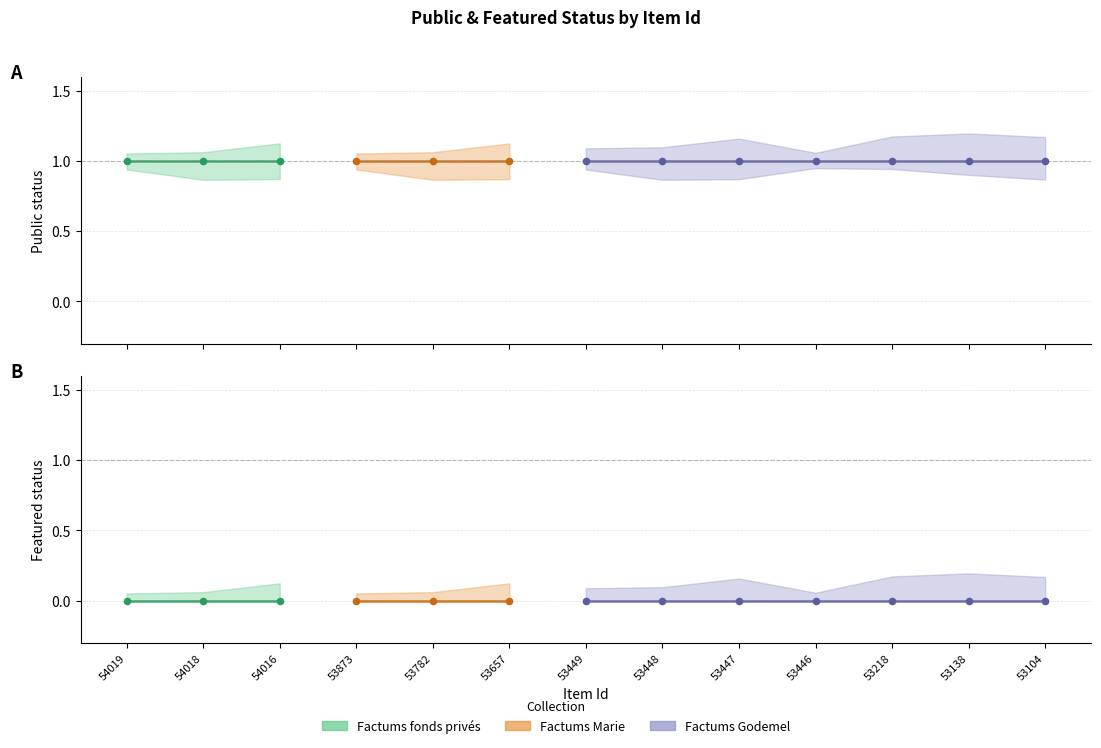

At which category is the sum across all series the highest?

54019